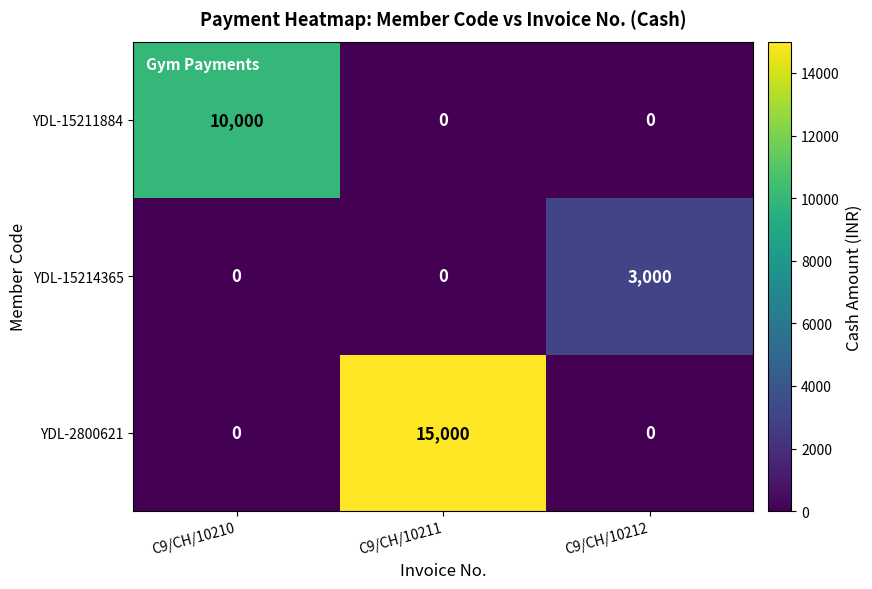

What is the total value across all series at C9/CH/10212?

3000